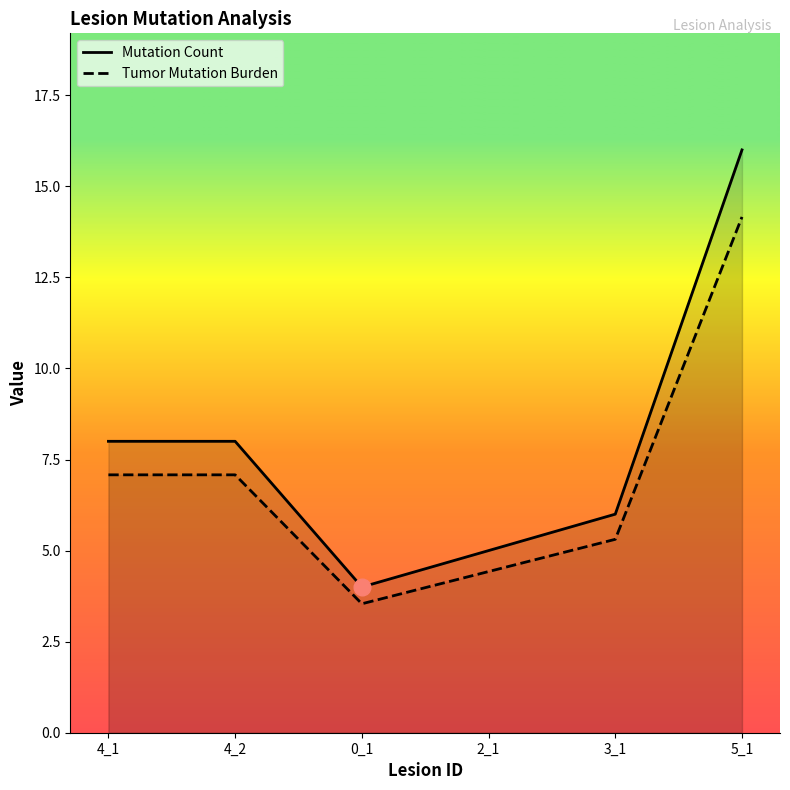

What is the difference between the maximum and second lowest values in the Mutation Count series?

9.7